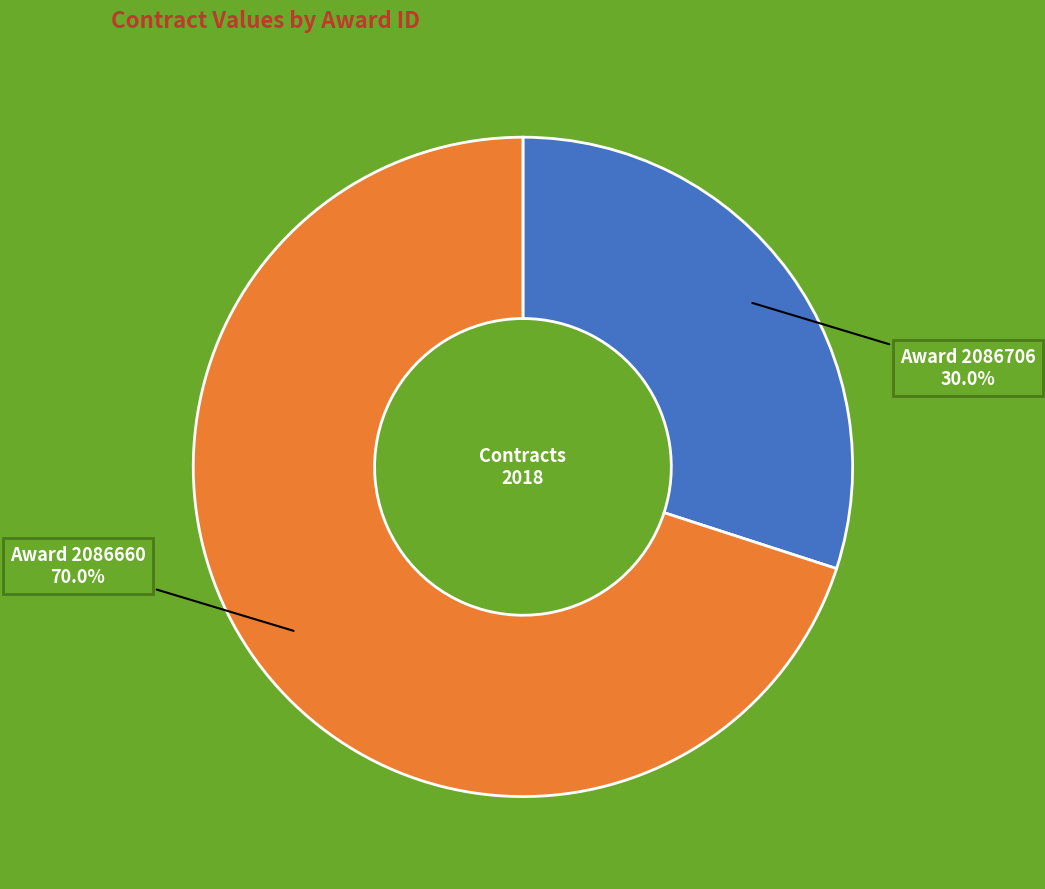

Is there a majority slice in this chart?

Yes